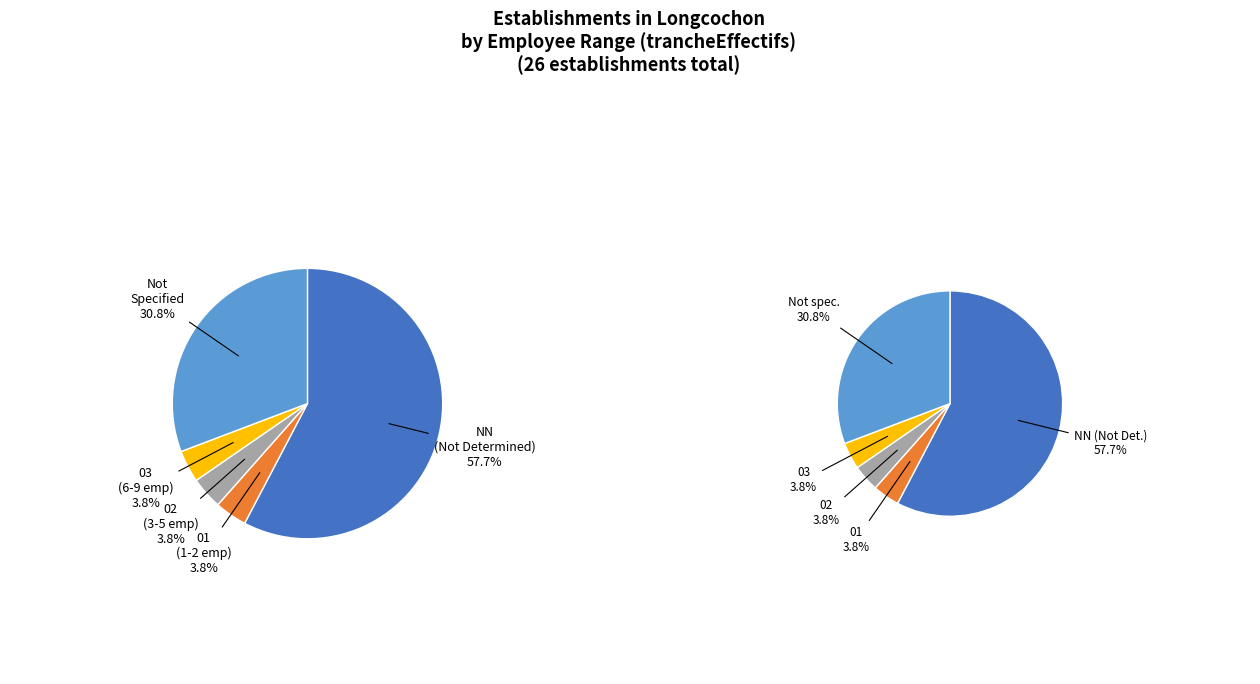

How many slices are in this pie chart?

5